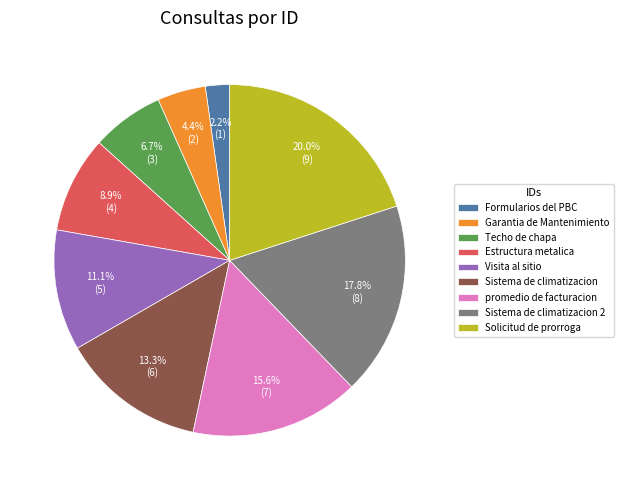

Which category has the biggest portion of the pie?

Solicitud de prorroga